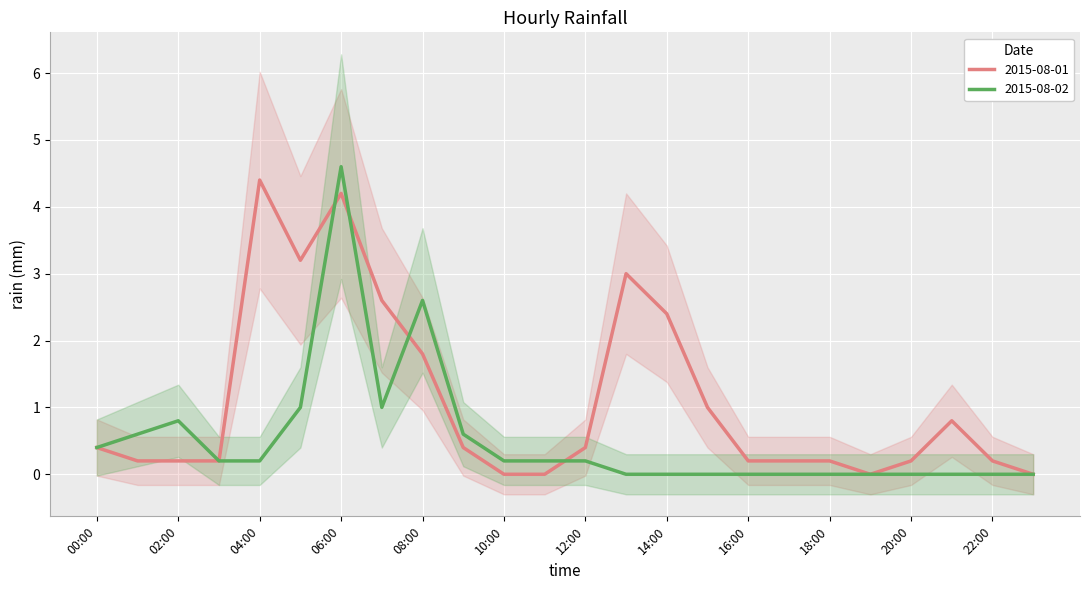

What is the difference between the maximum and minimum values in the 2015-08-02 series?

4.6